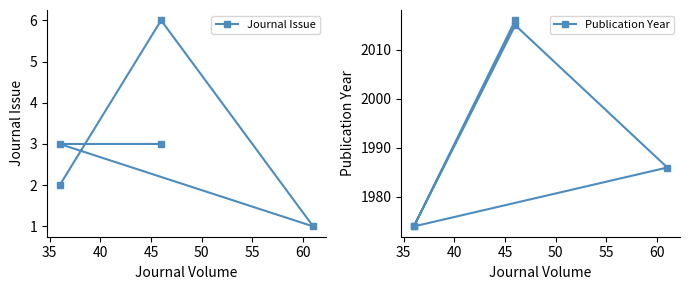

What is the approximate value of Journal Issue at 45?

6